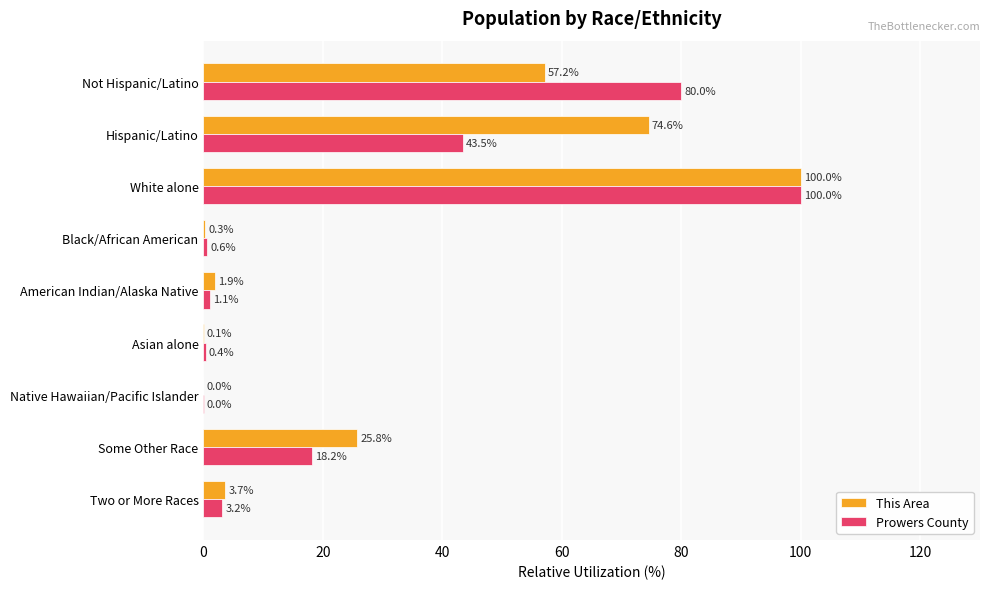

Is the value of Prowers County at American Indian/Alaska Native greater than the value of This Area at Two or More Races?

No